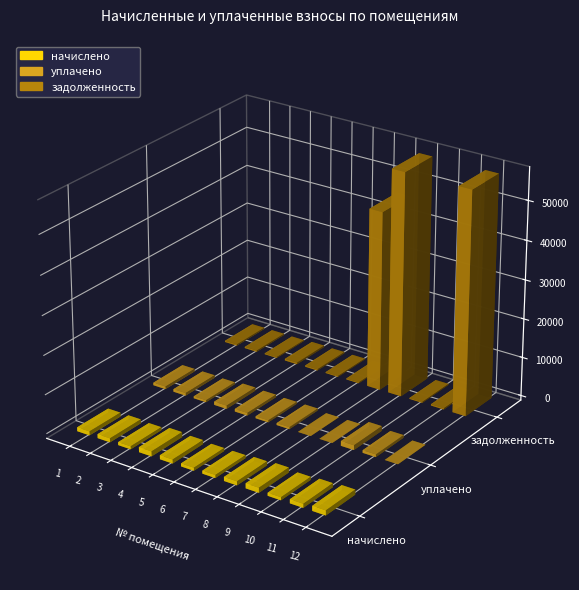

Which category has the highest value across all series?

12